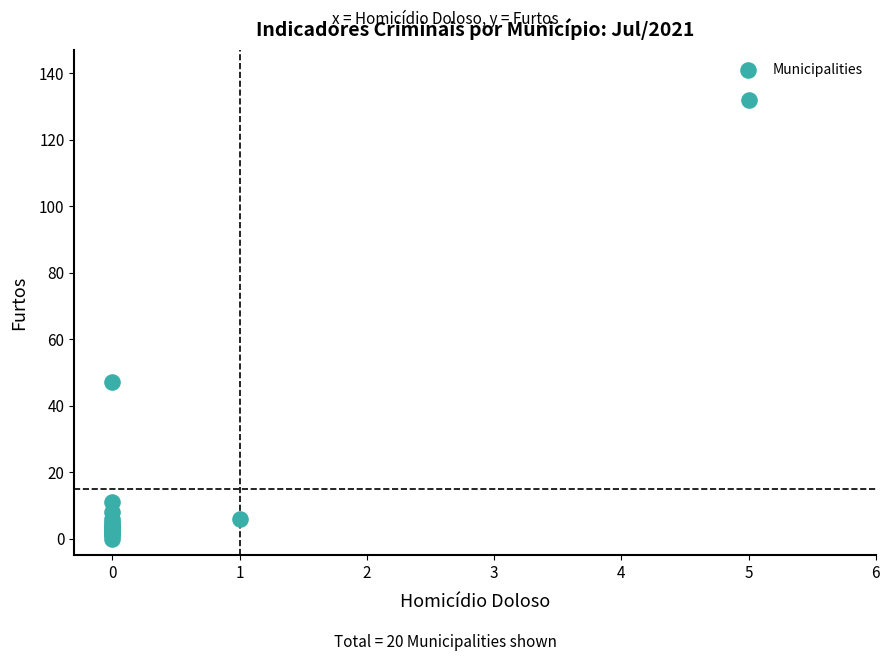

What Y value in the scatter plot is closest to 66?

47